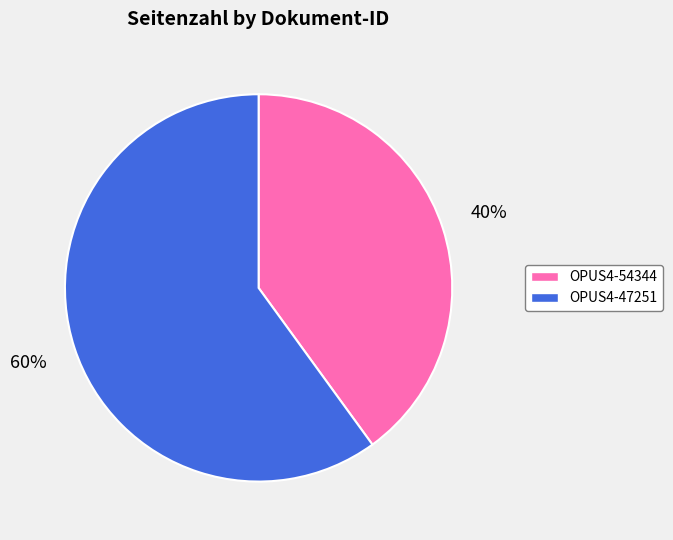

What percentage is the OPUS4-54344 slice, to the nearest percent?

40%